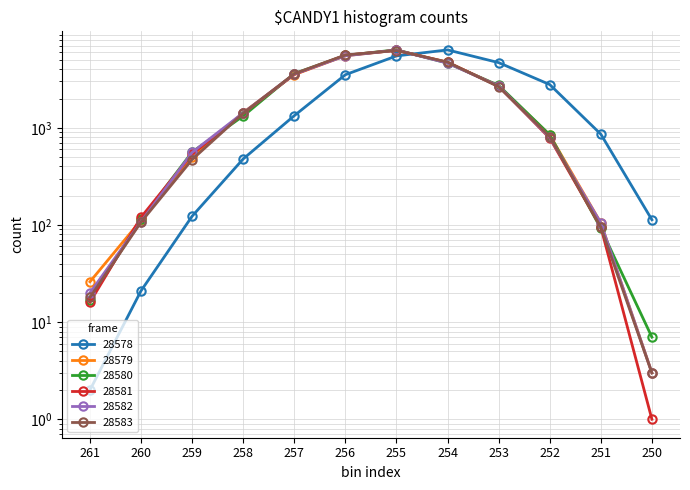

Rank the series at 259 from highest to lowest value.

28580, 28582, 28581, 28579, 28583, 28578